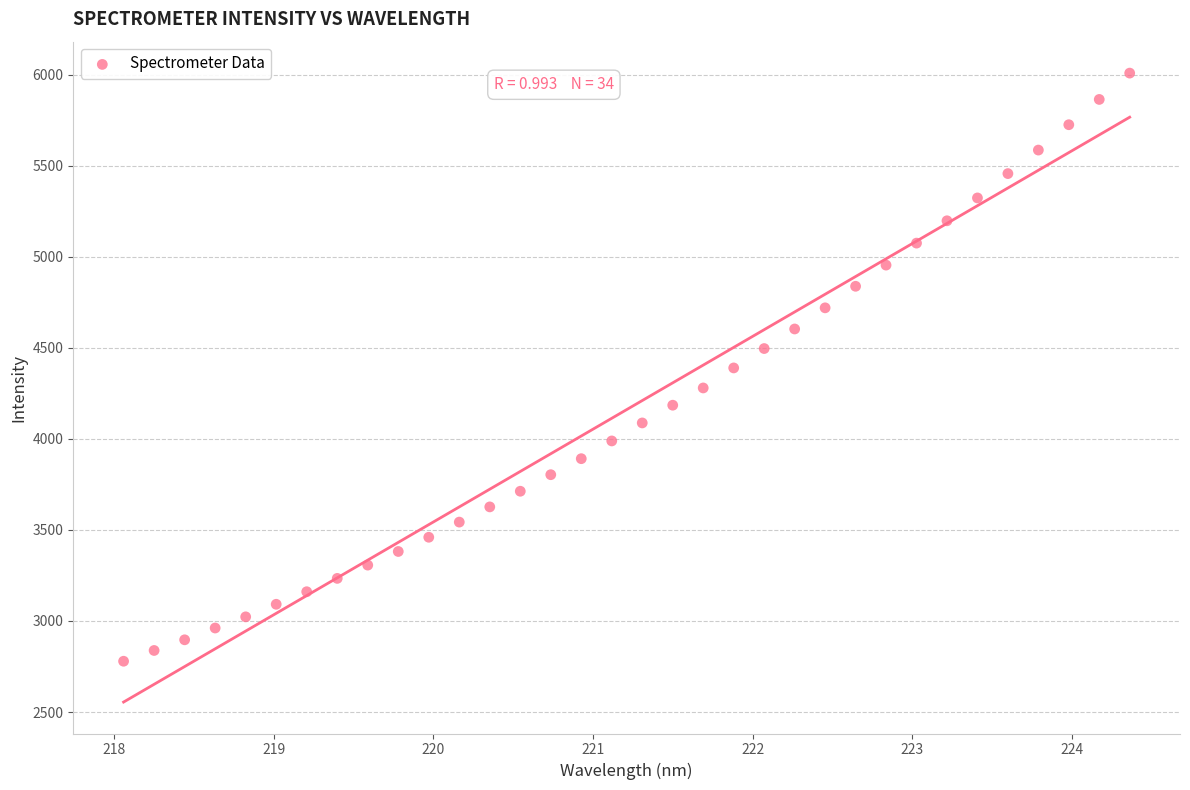

What is the range of X values (max minus min)?

6.3